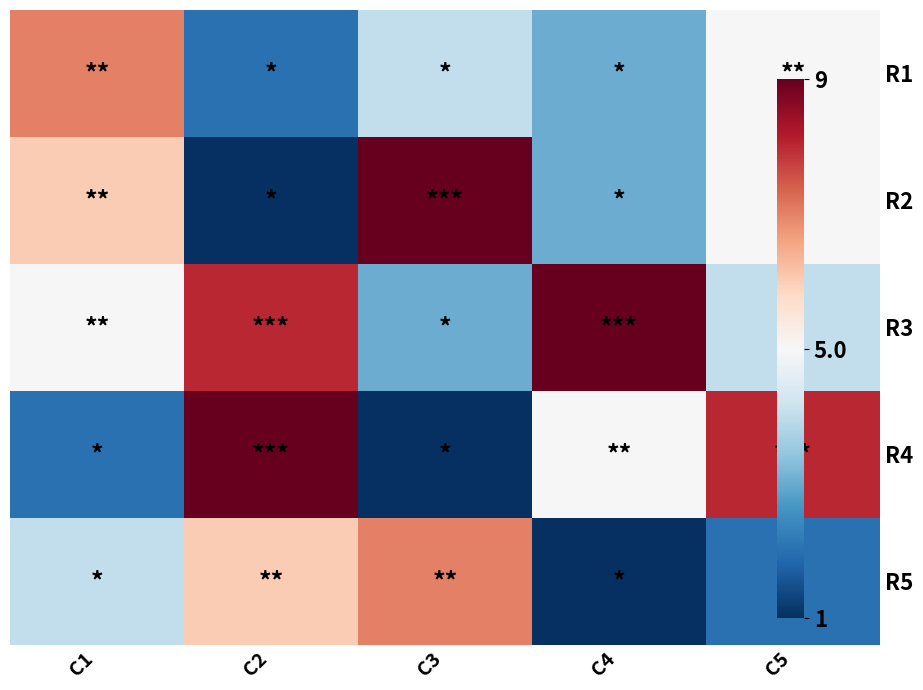

How many data points does each series have?

5